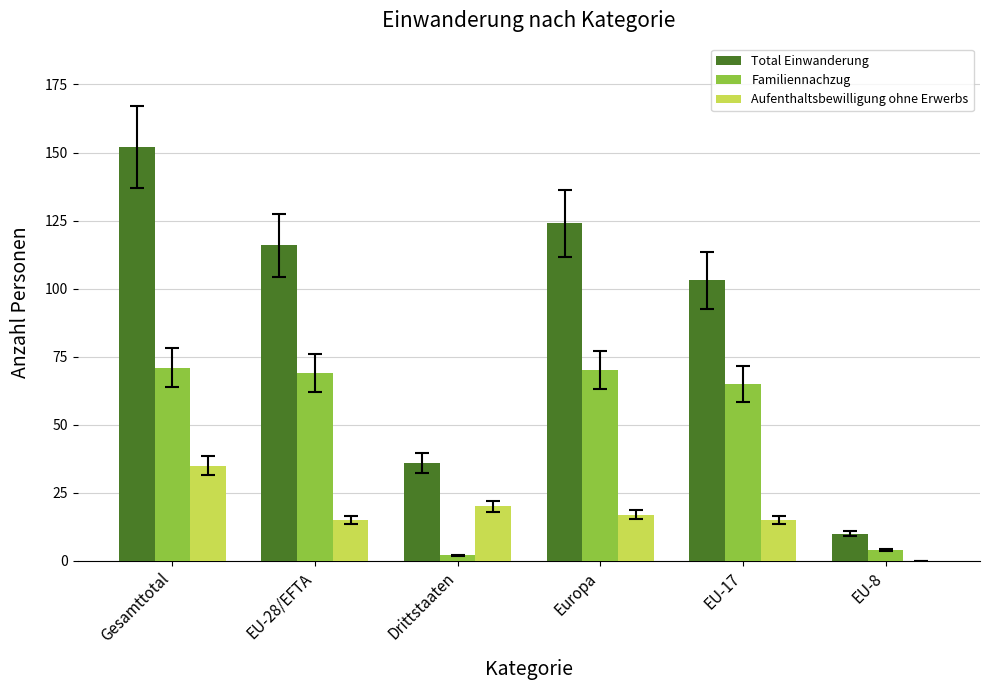

The value of Total Einwanderung at EU-8 is 2. True or false?

False